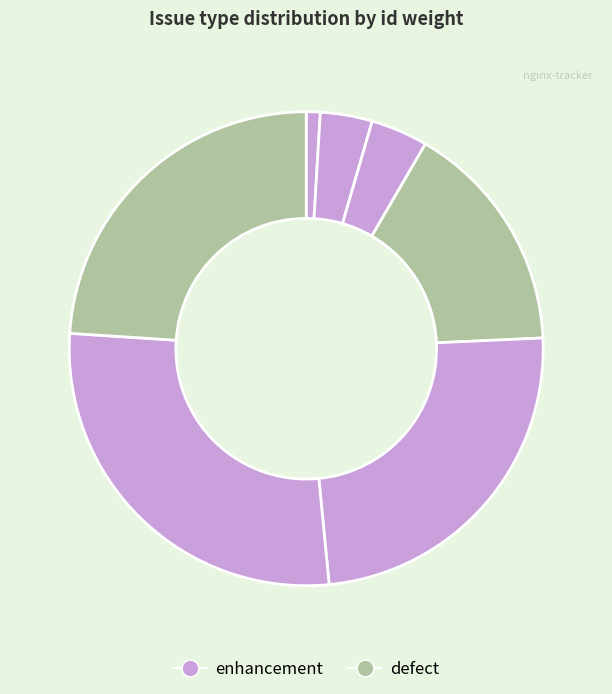

Count the number of slices in the pie.

7